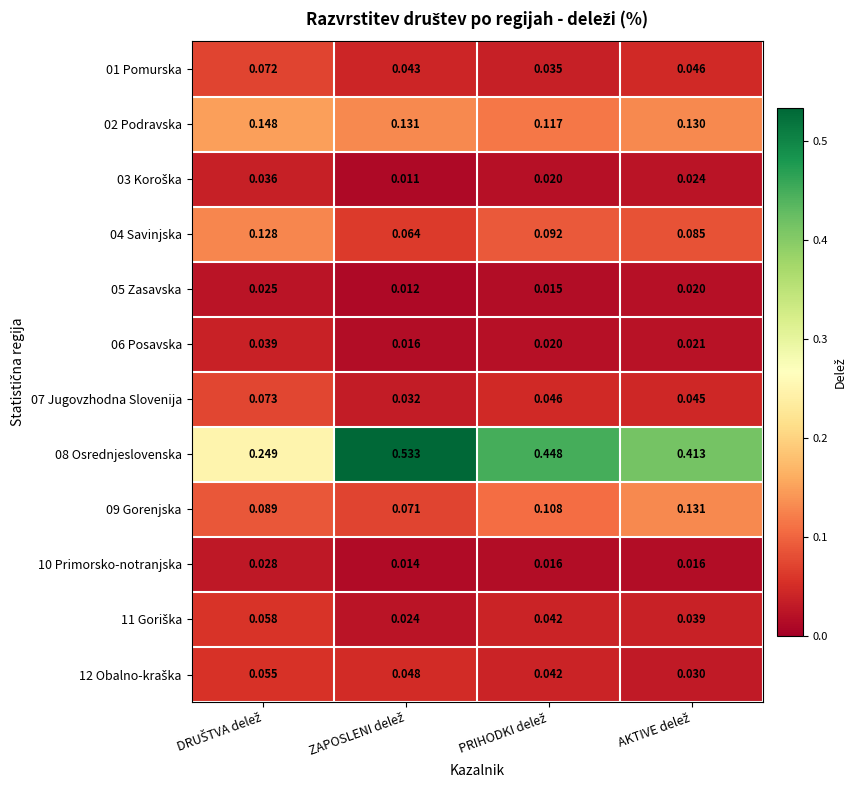

How many distinct data groups are displayed?

12